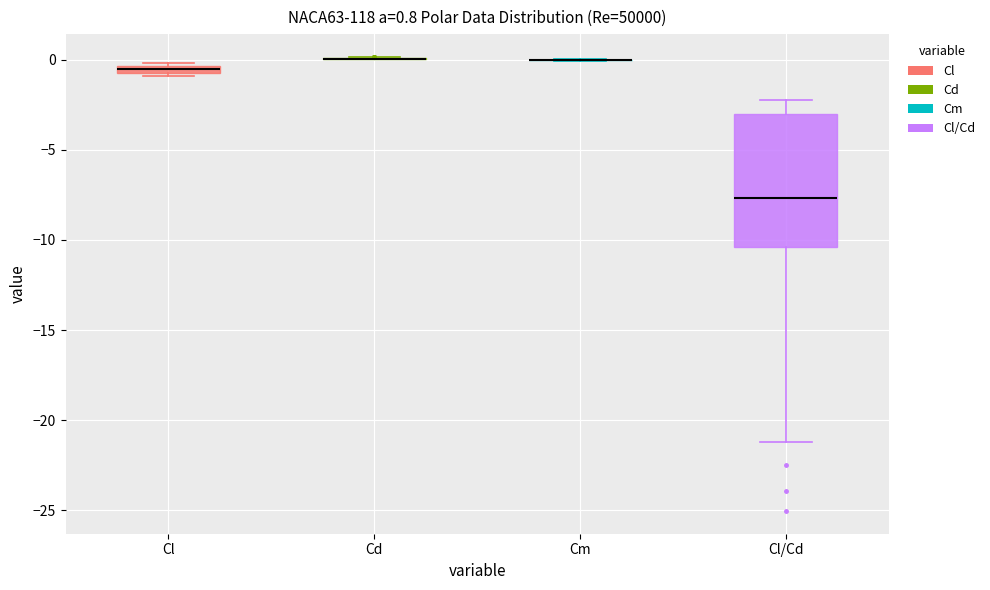

Comparing the boxes themselves (not the whiskers), which one is the tallest?

Cl/Cd